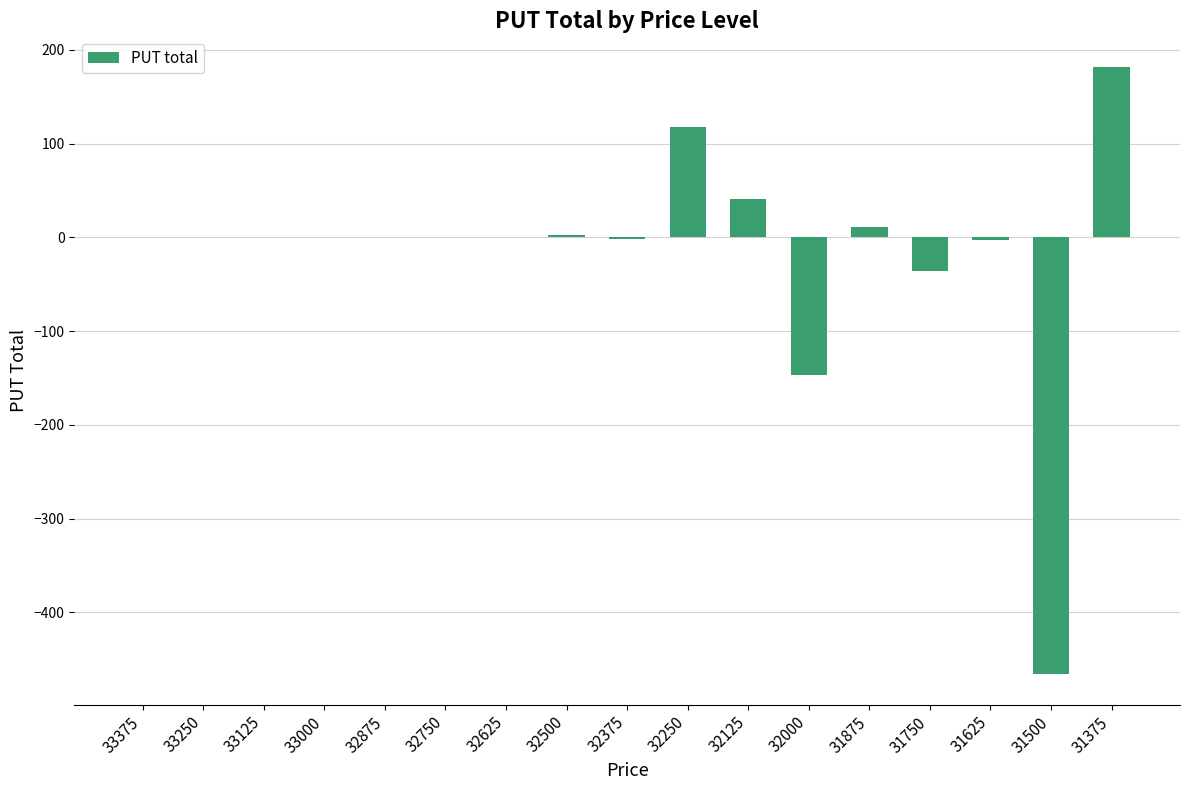

Which label corresponds to the largest value in the chart?

31375